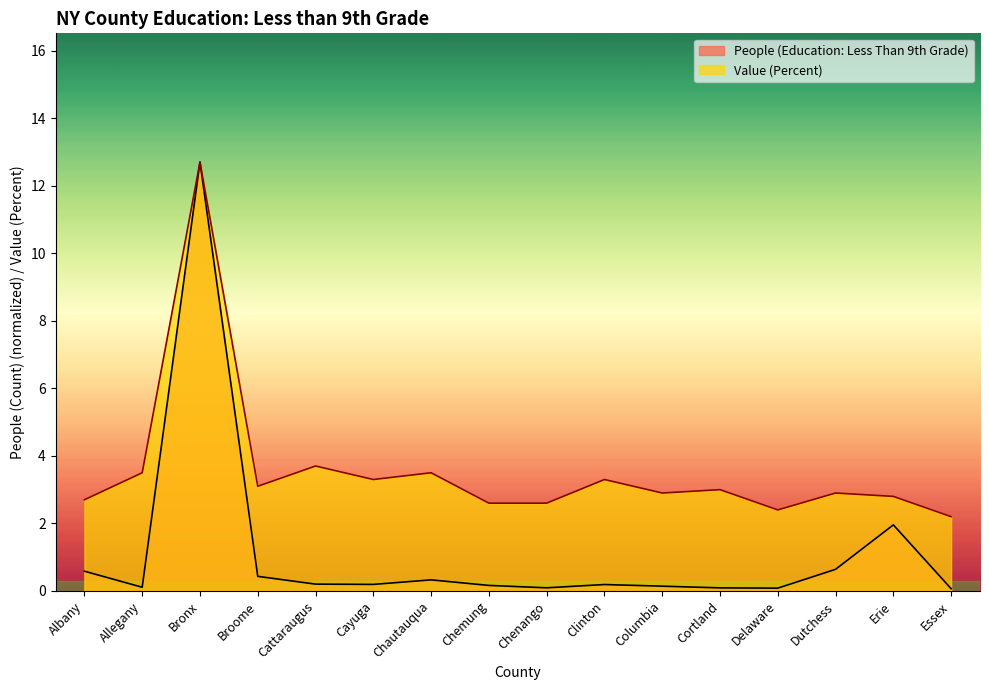

What is the approximate value of Value (Percent) at Cattaraugus?

3.7